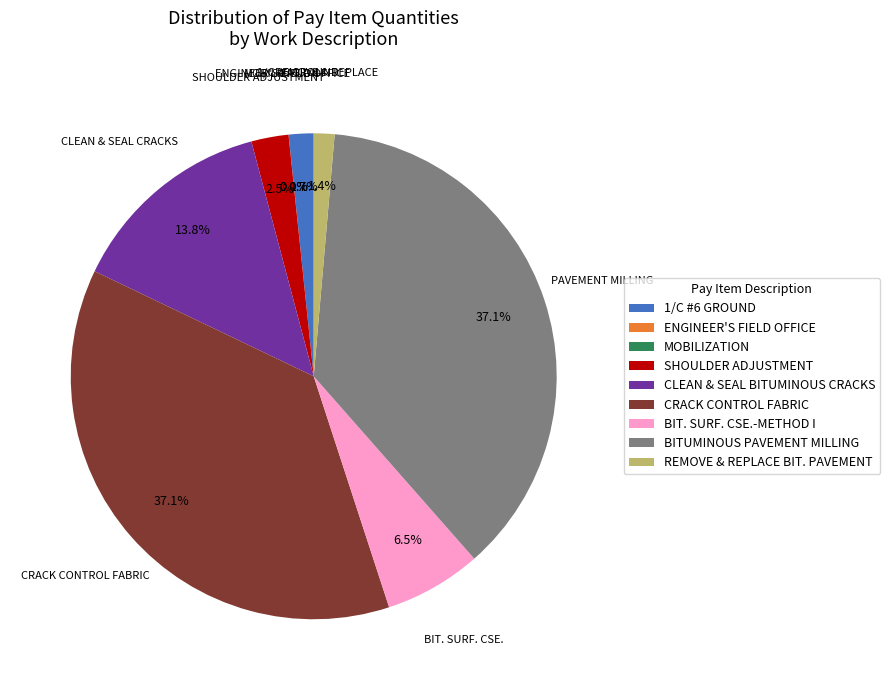

Is there any slice that represents more than half of the pie?

No